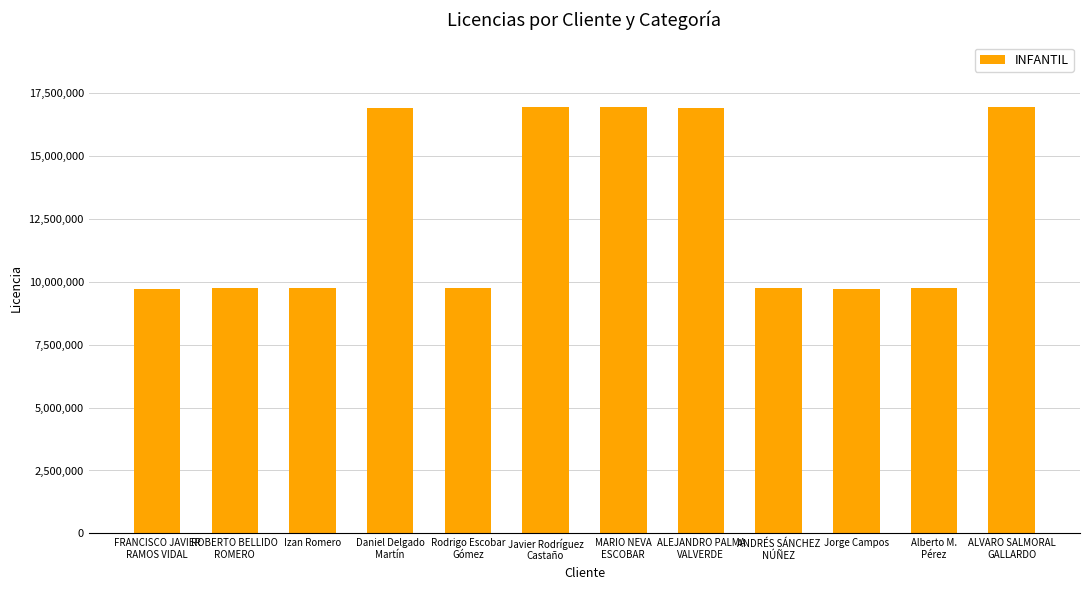

Which has a higher value, MARIO NEVA
ESCOBAR or Jorge Campos?

MARIO NEVA
ESCOBAR